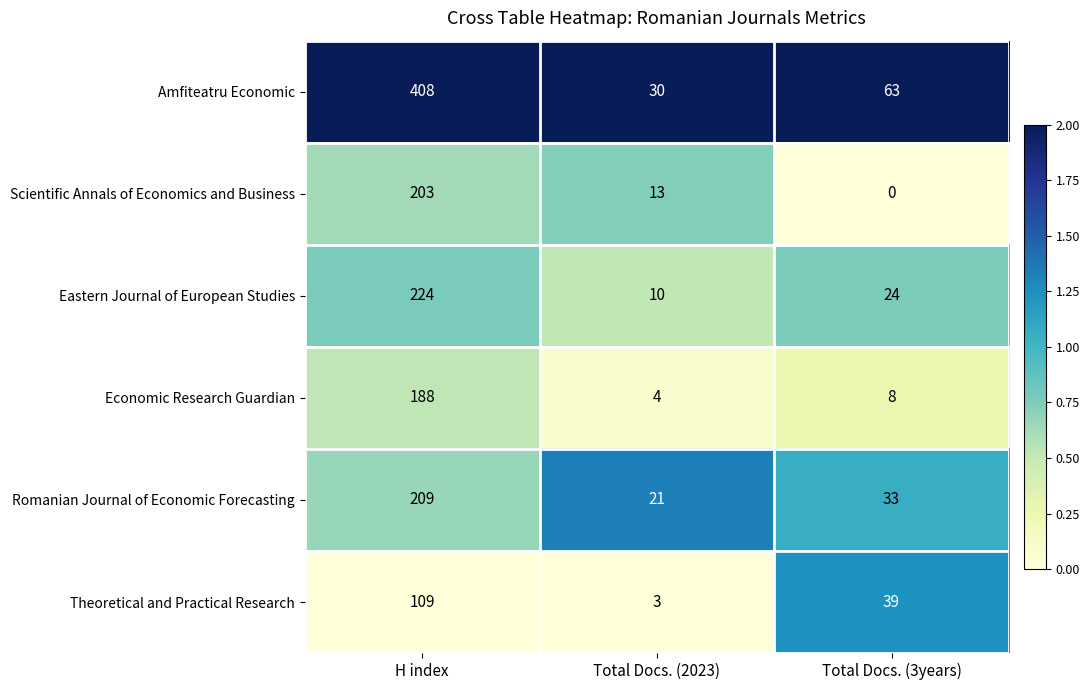

Reading right to left, extract all data points from this chart.

Amfiteatru Economic: 63	30	408
Scientific Annals of Economics and Business: 0	13	203
Eastern Journal of European Studies: 24	10	224
Economic Research Guardian: 8	4	188
Romanian Journal of Economic Forecasting: 33	21	209
Theoretical and Practical Research: 39	3	109